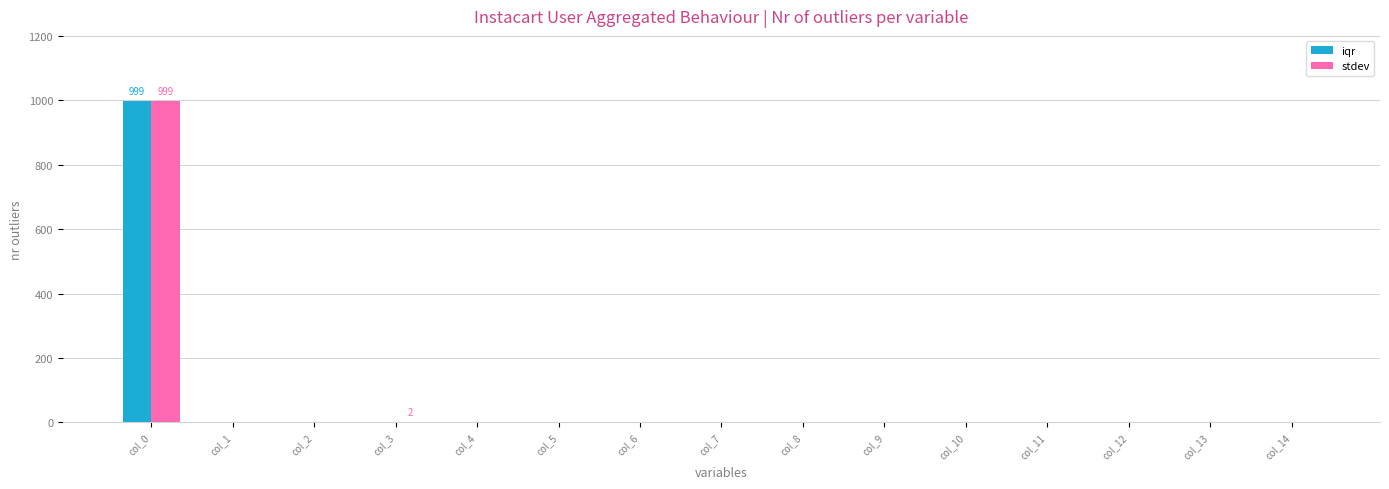

Which label corresponds to the largest value in the chart?

col_0